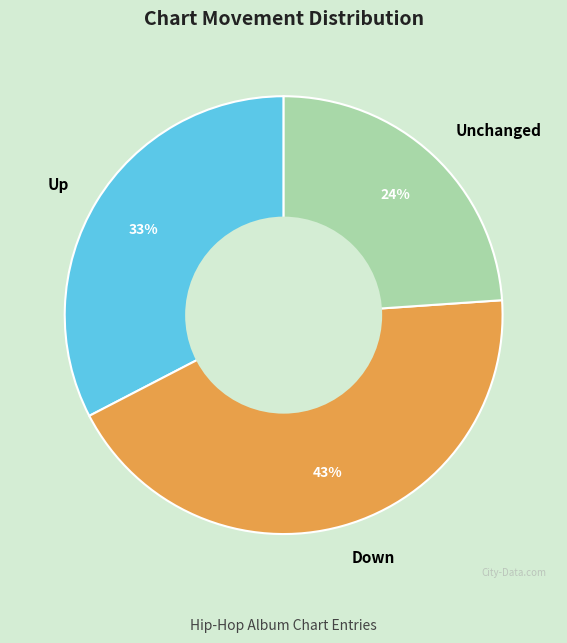

True or false: Unchanged accounts for 24% of the total.

True